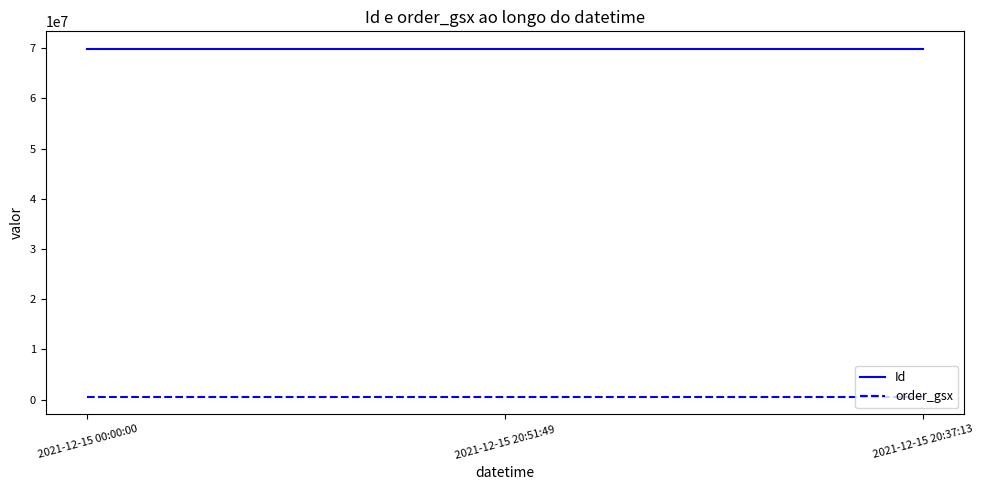

What is the greatest value displayed?

69902329